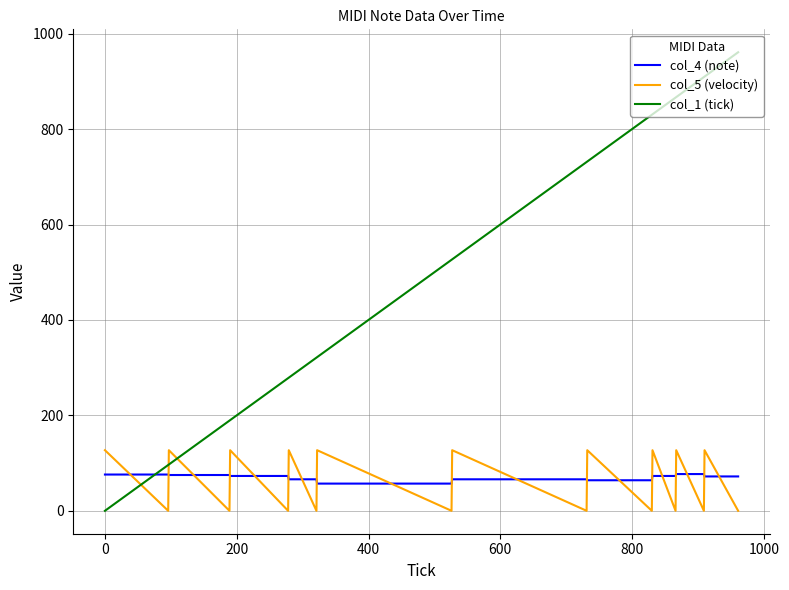

List the series in order of their peak value, lowest first.

col_4 (note), col_5 (velocity), col_1 (tick)